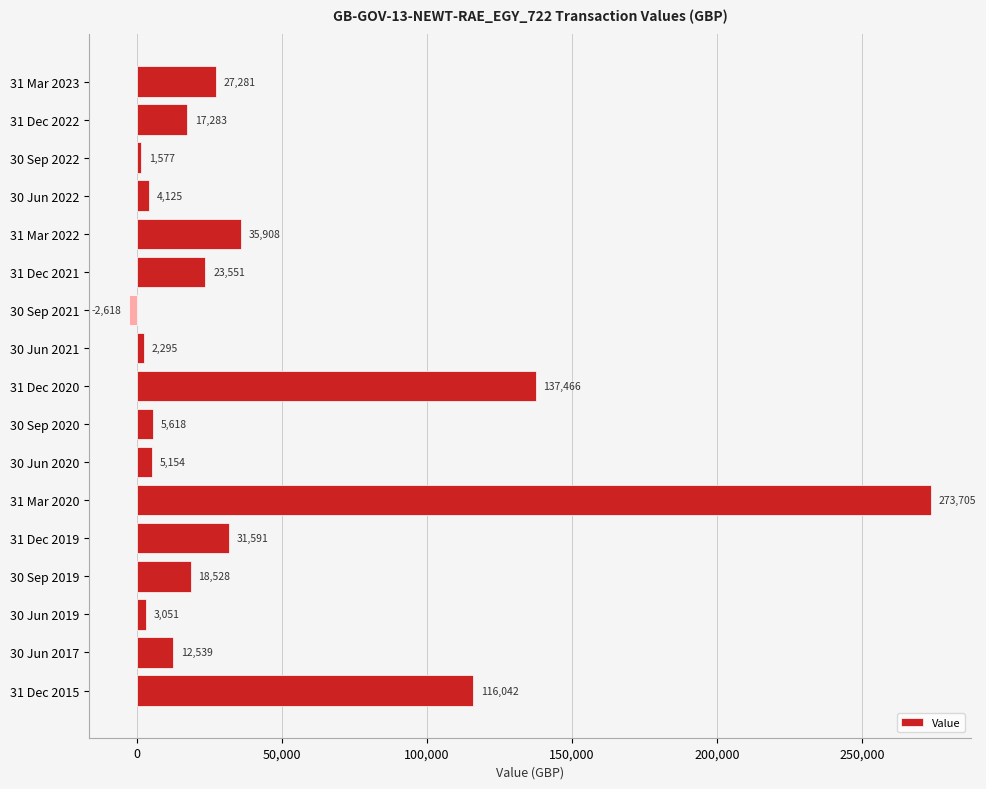

How many values are below zero?

1